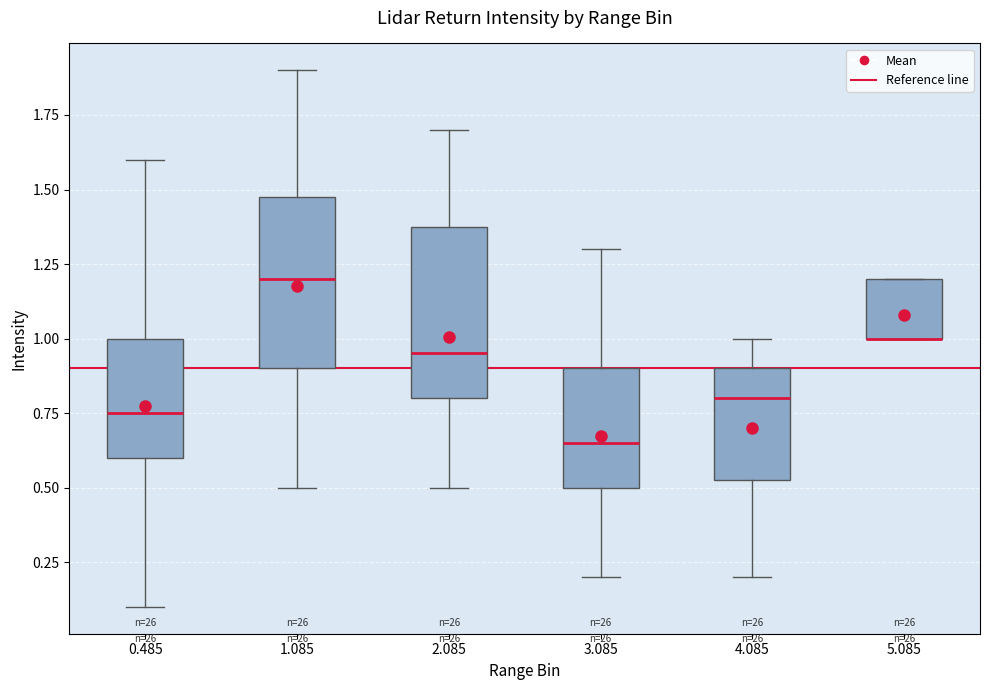

Where is the lower edge of the box at x = 0.485 on the y-axis? The values are not printed on the chart, so give them approximately, as read against the axis.

0.60